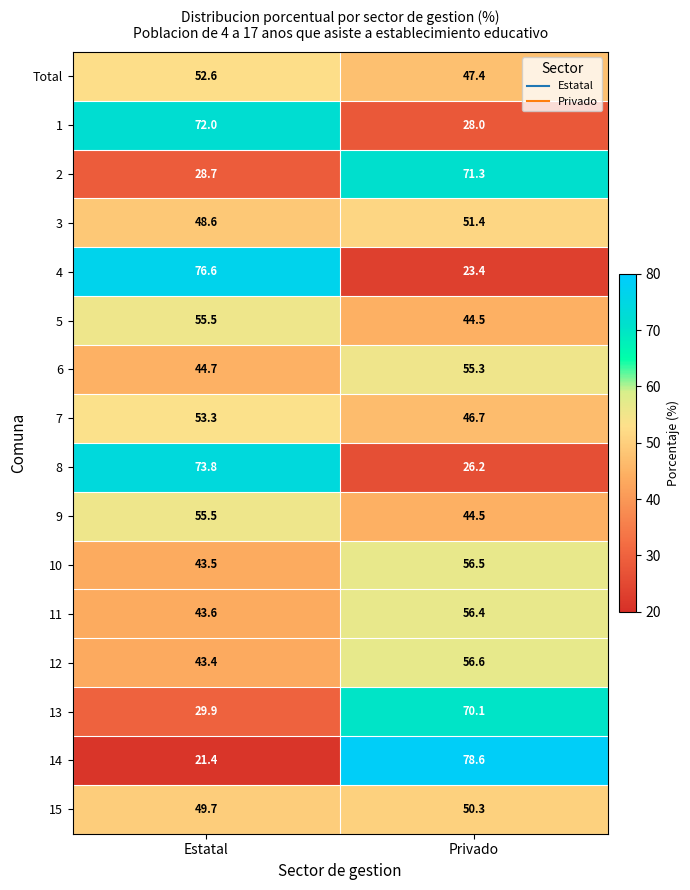

What is the total value across all series at Privado?

807.2